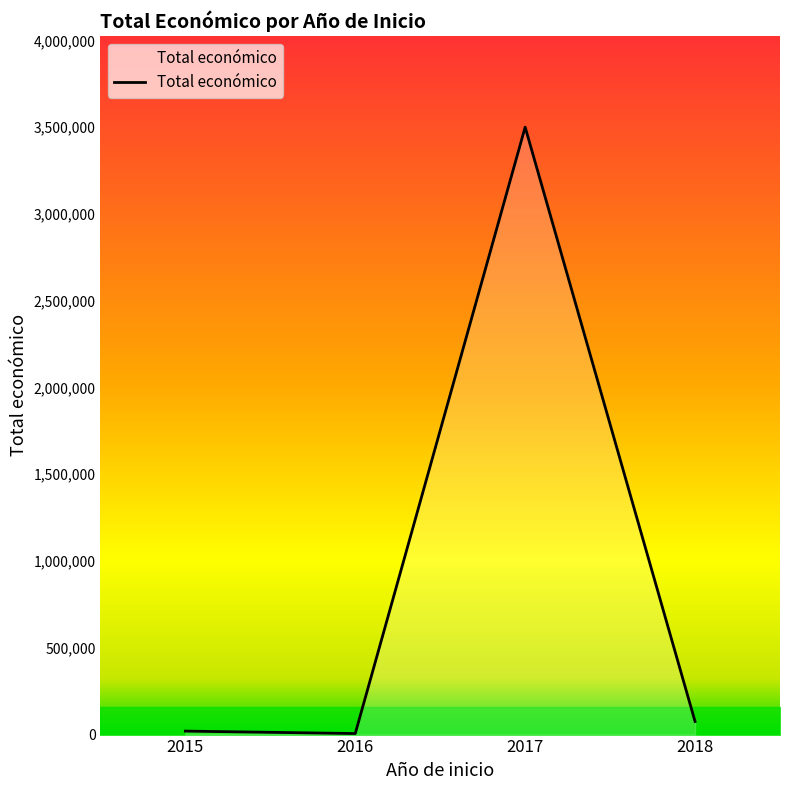

Where is the first local maximum?

2017